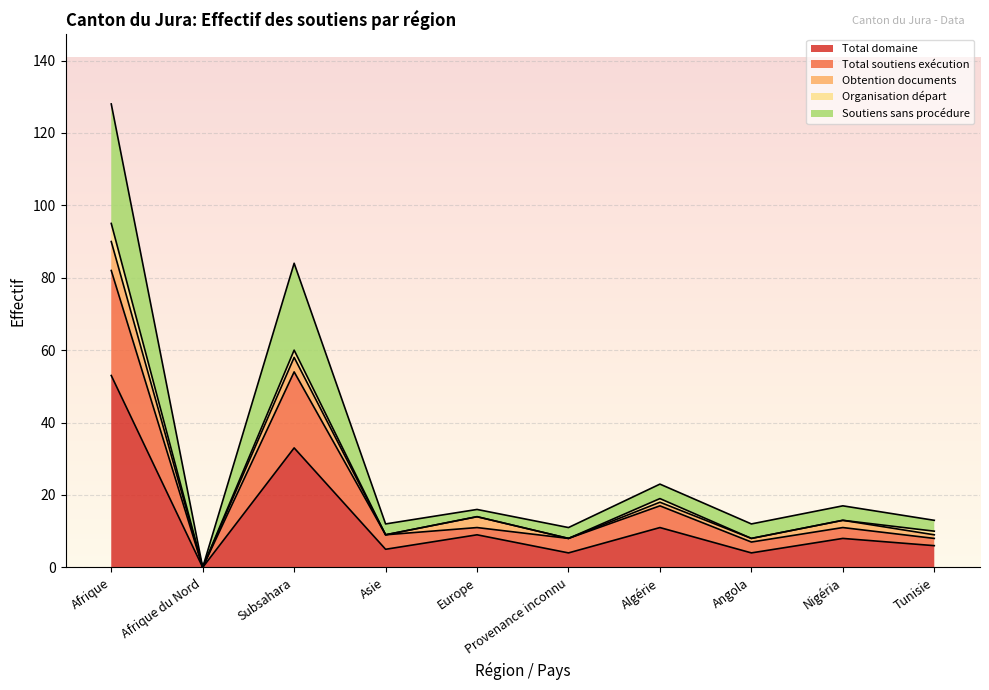

Which category has the highest value in the Total domaine series?

Afrique